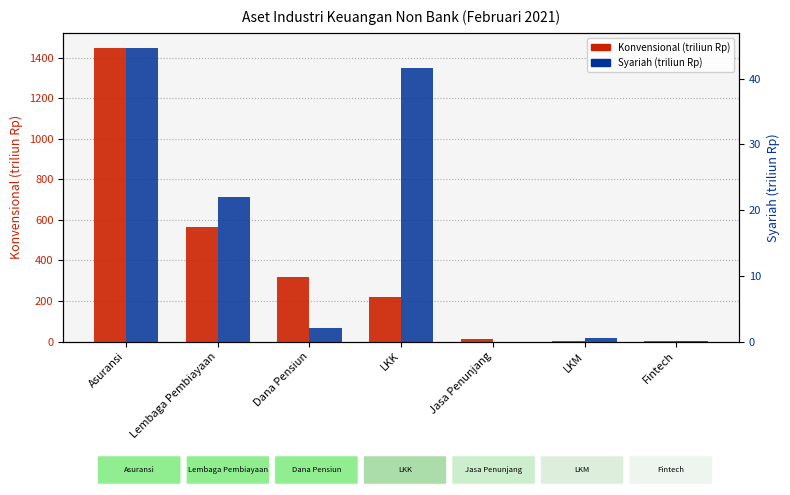

The Konvensional (triliun Rp) series shows 23.2 at Jasa Penunjang. True or false?

False